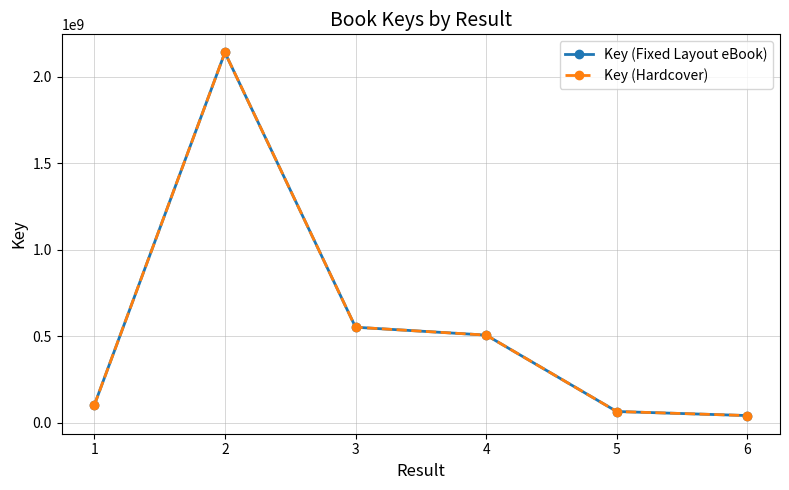

Does the chart have visible grid lines?

Yes